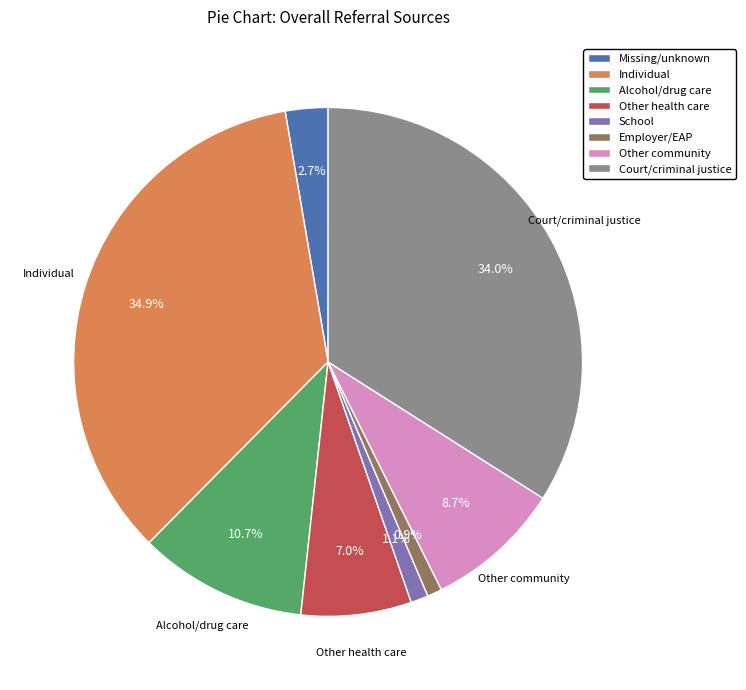

Between Alcohol/drug care and Missing/unknown, which is larger?

Alcohol/drug care